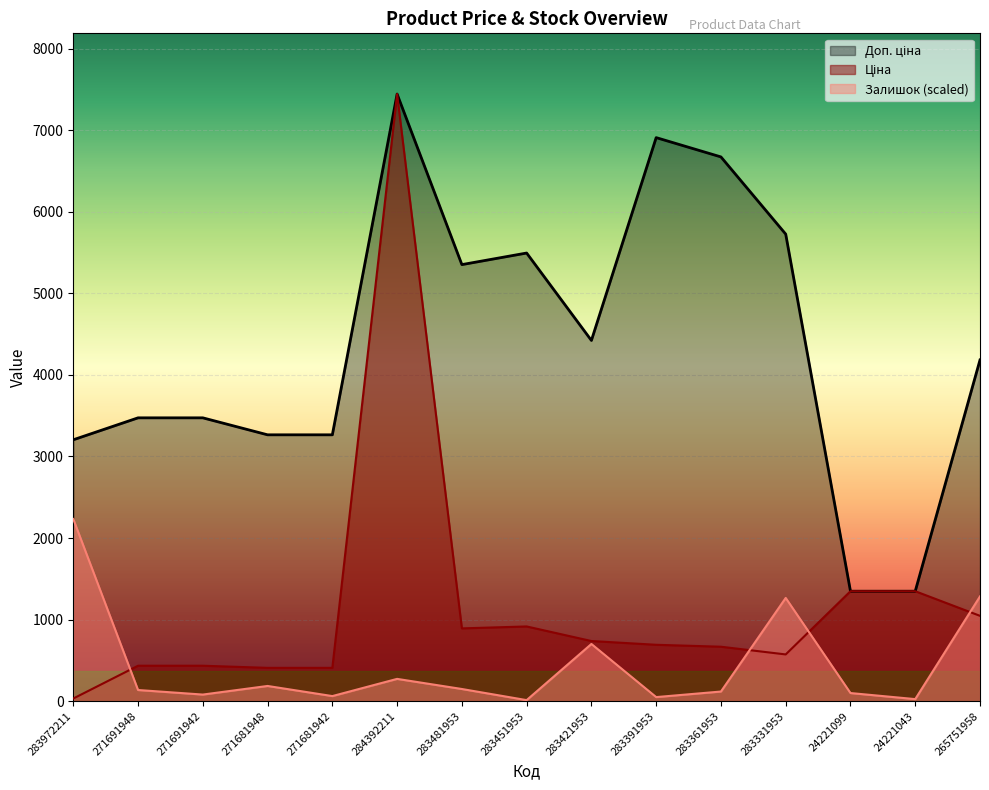

Rank the categories by Ціна value from highest to lowest.

284392211, 24221099, 24221043, 265751958, 283451953, 283481953, 283421953, 283391953, 283361953, 283331953, 271691948, 271691942, 271681948, 271681942, 283972211